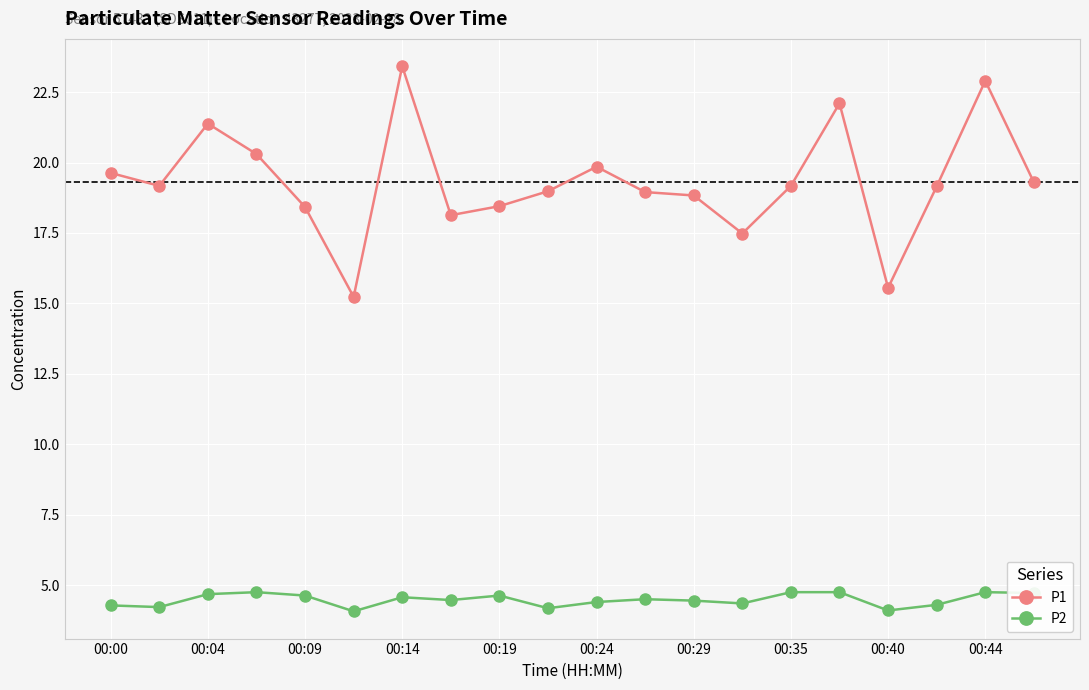

True or false: P1 and P2 cross at least once.

False